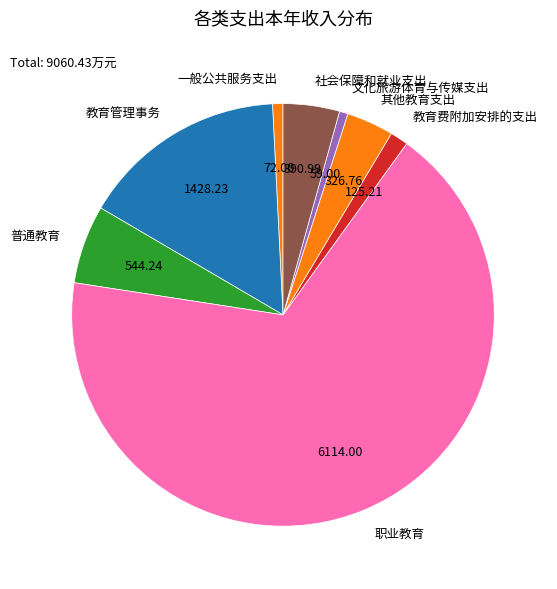

Which has a higher value, 教育管理事务 or 文化旅游体育与传媒支出?

教育管理事务